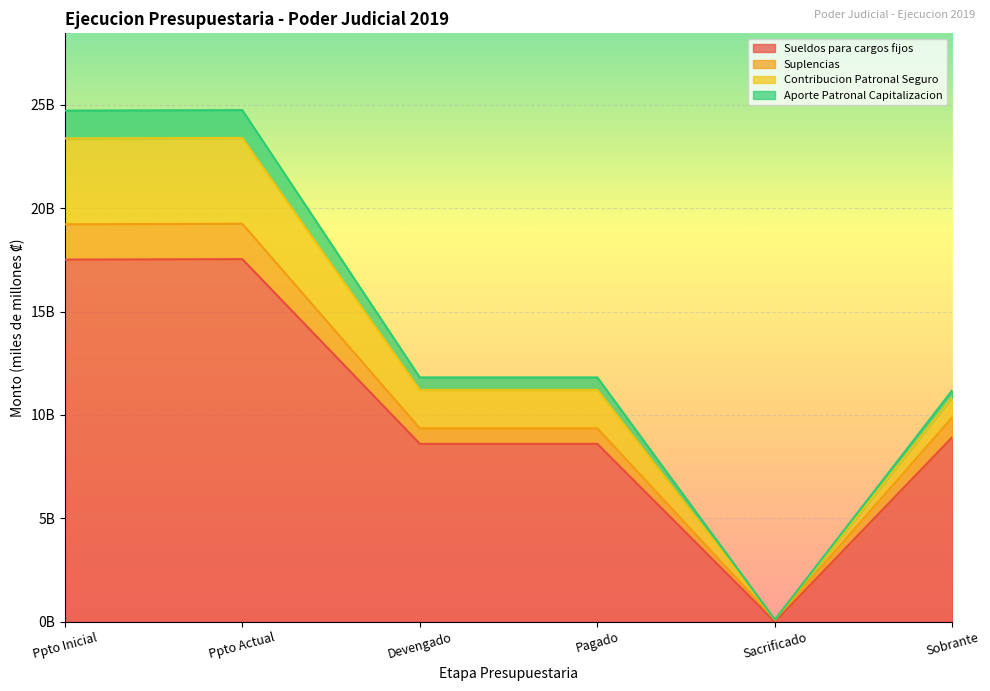

How many values in the Aporte Patronal Capitalizacion series exceed 11?

5